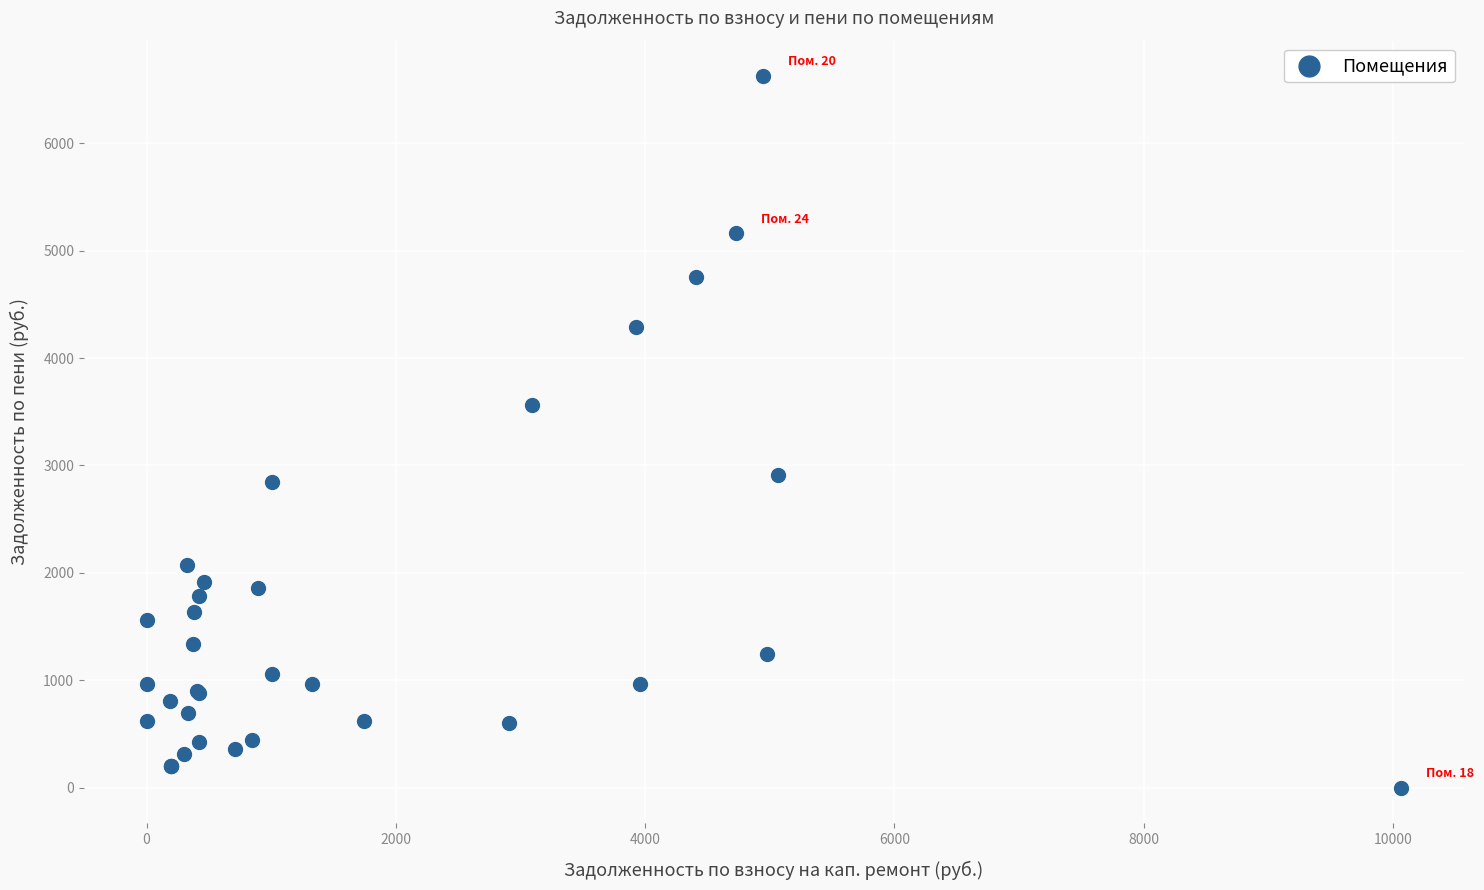

What Y value in the scatter plot is closest to 3312?

3562.4